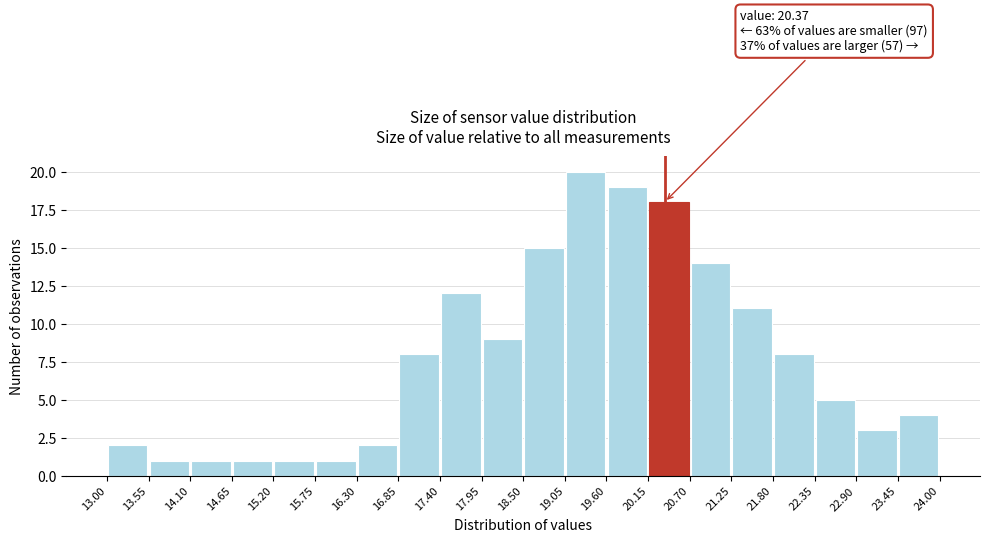

Which range on the x-axis has the tallest bar?

19.05 to 19.60